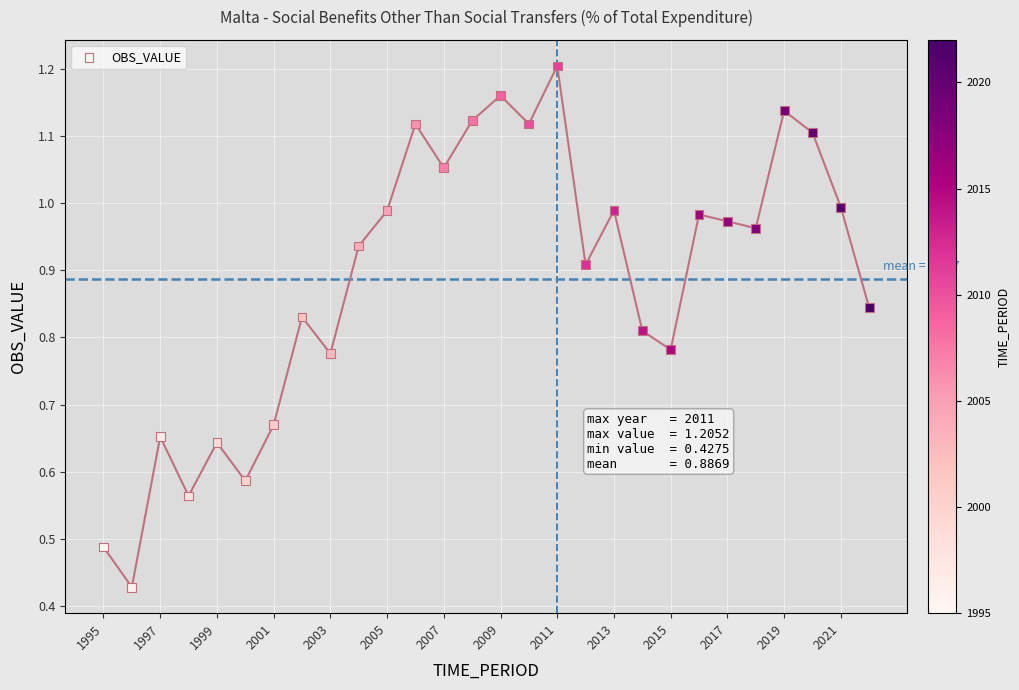

What is the range of X values (max minus min)?

27.0